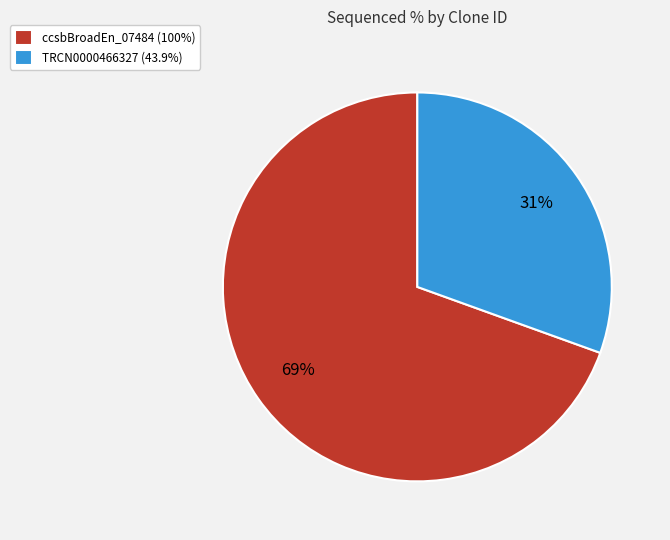

Which category has the biggest portion of the pie?

ccsbBroadEn_07484 (100%)